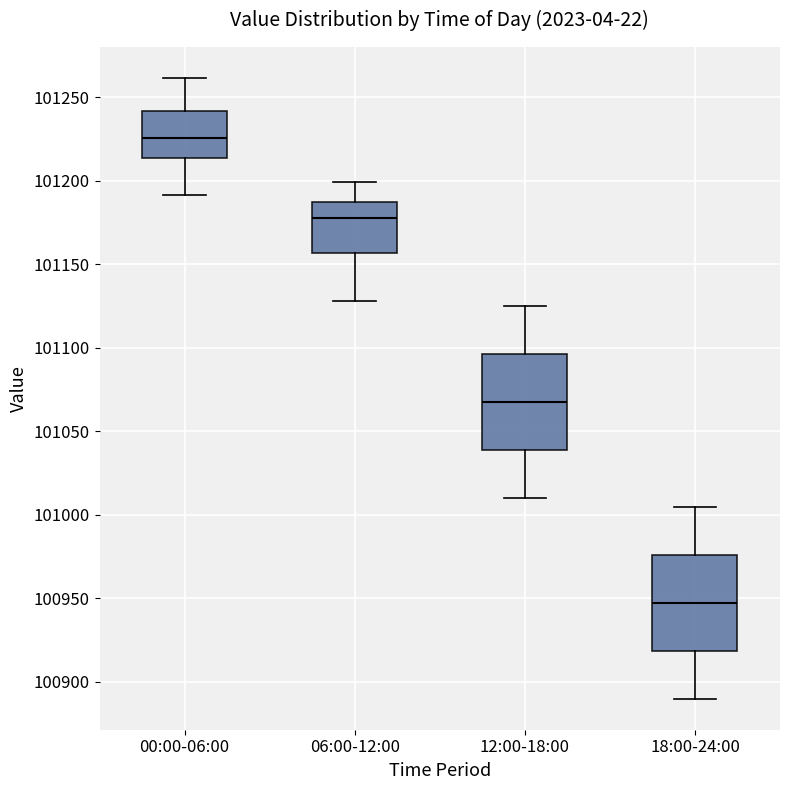

Where is the upper edge of the box for 12:00-18:00 on the y-axis? The values are not printed on the chart, so give them approximately, as read against the axis.

101095